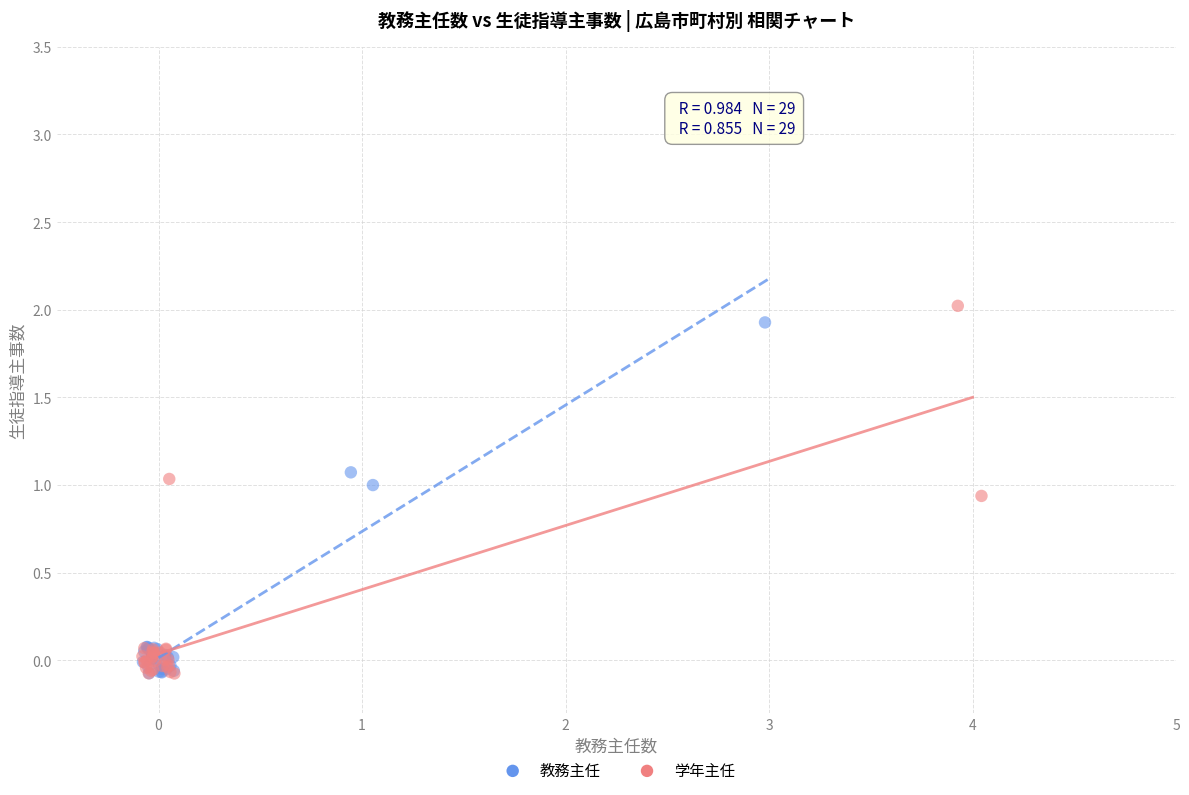

What are all the series names shown in the legend?

教務主任, 学年主任